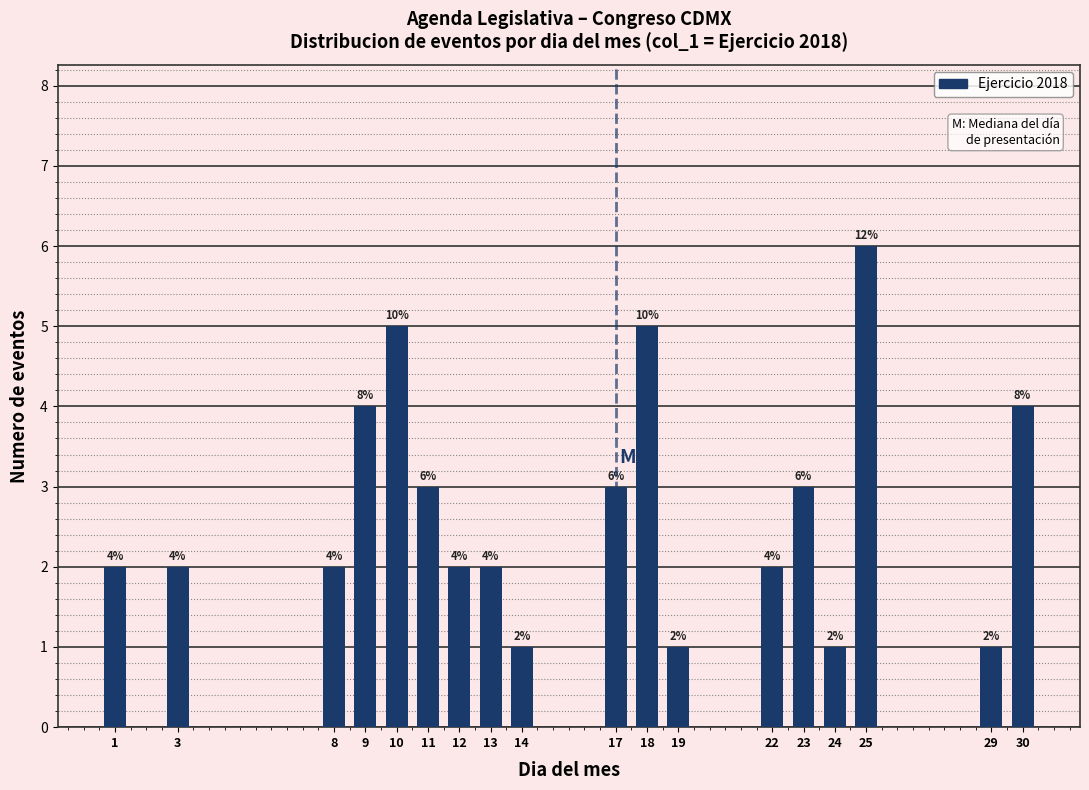

Reading left to right, transcribe all the data shown in this chart.

1=2	3=2	8=2	9=4	10=5	11=3	12=2	13=2	14=1	17=3	18=5	19=1	22=2	23=3	24=1	25=6	29=1	30=4